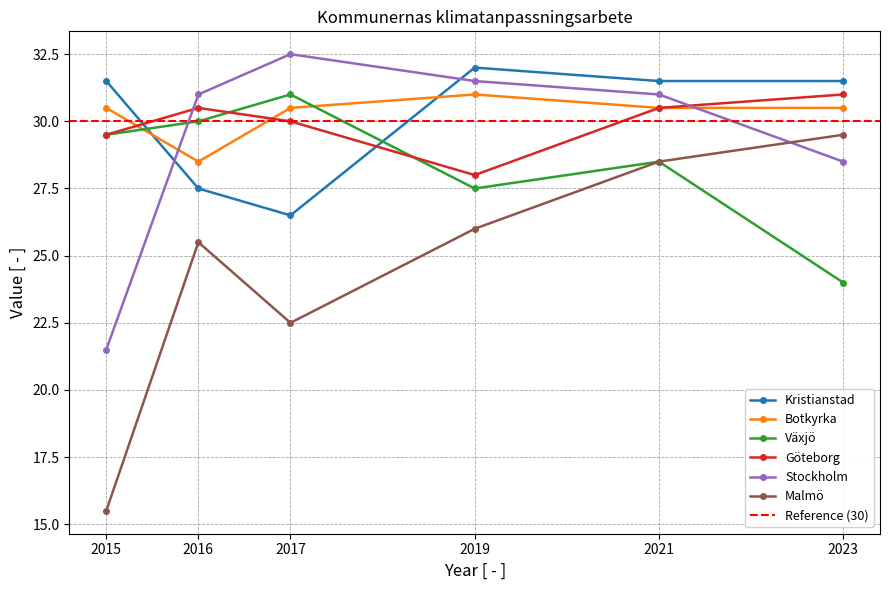

Is it true that Stockholm equals 50.3 at 2016?

False